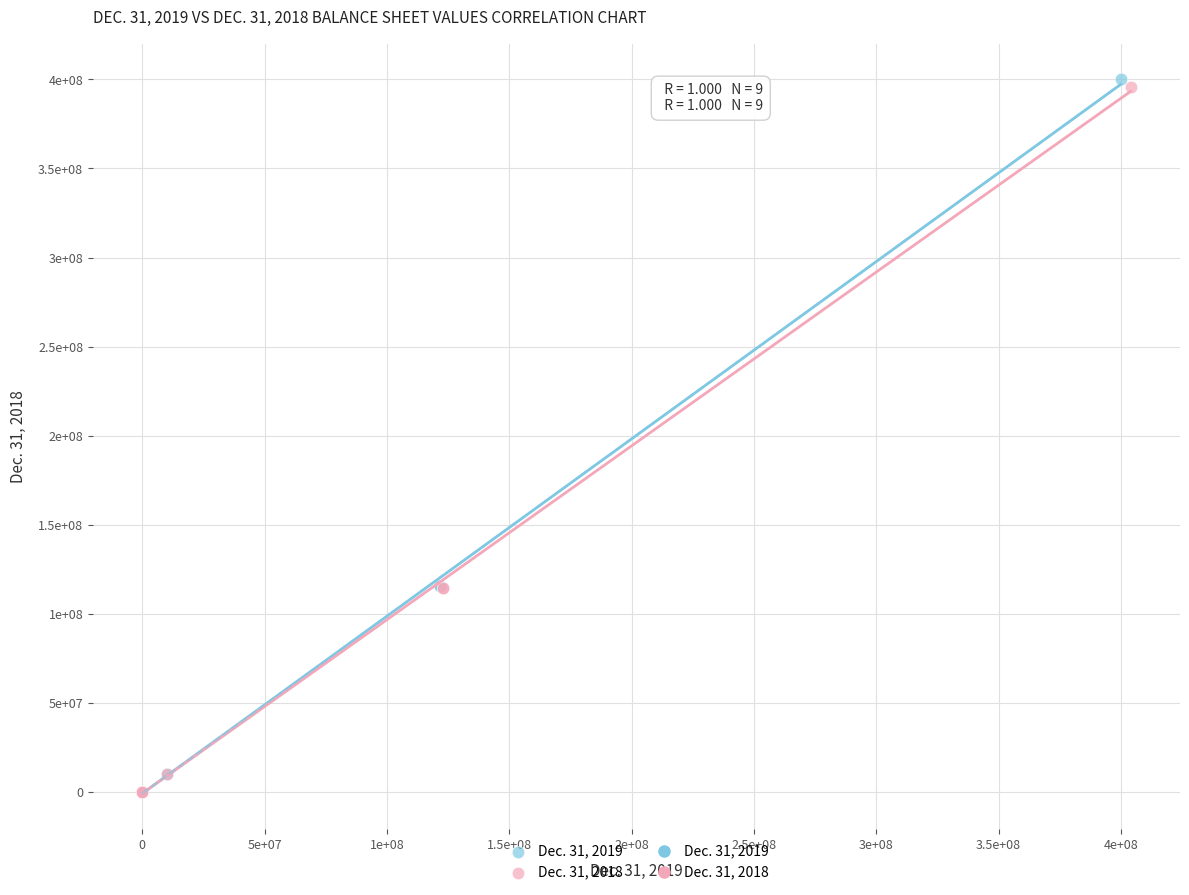

Which series has the widest spread of Y values?

Dec. 31, 2019